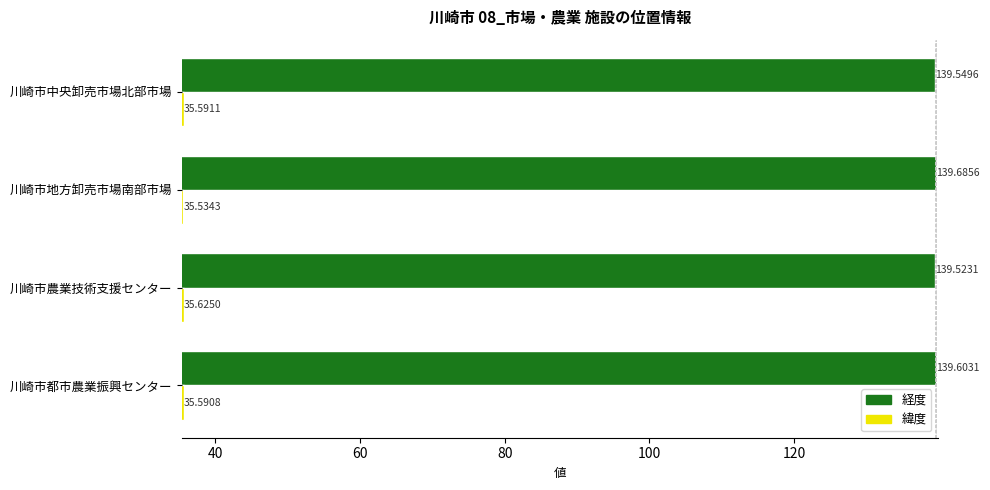

At which label is 緯度 closest to 35?

川崎市地方卸売市場南部市場